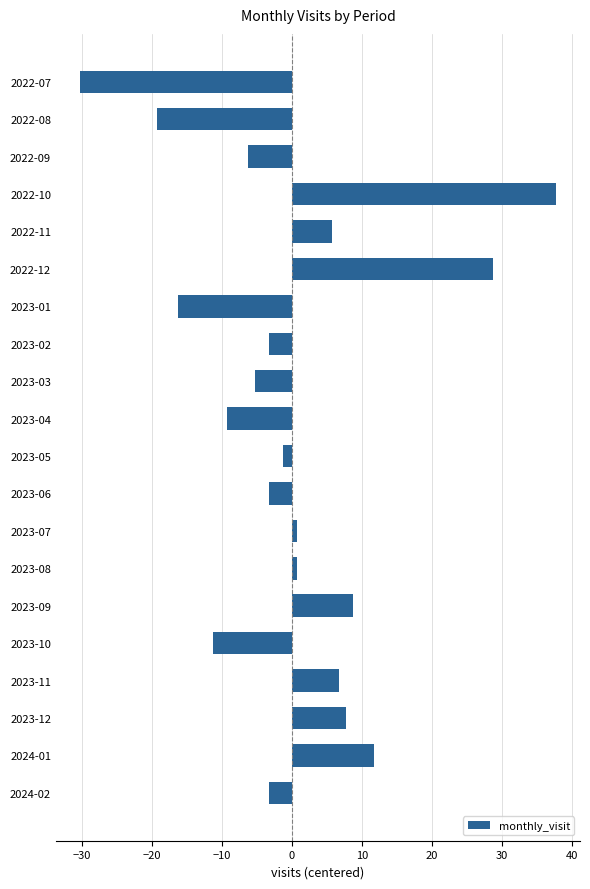

What is the change in value from 2022-11 to 2022-12?

+23.0